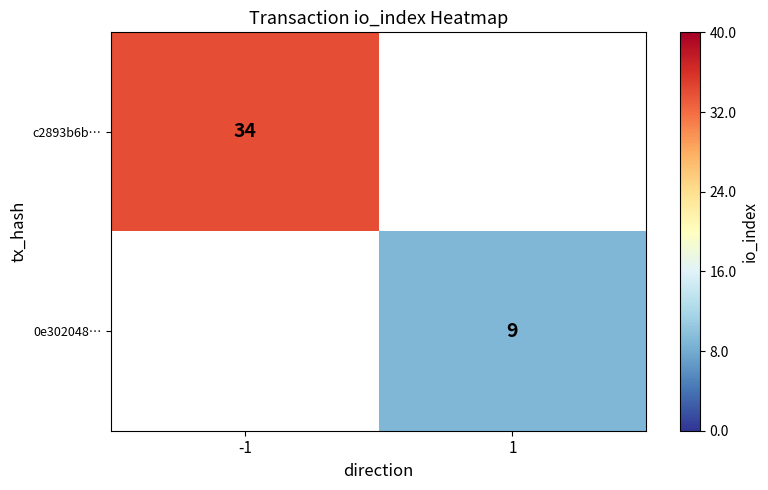

Is it true that 0e302048… equals 13 at 1?

False